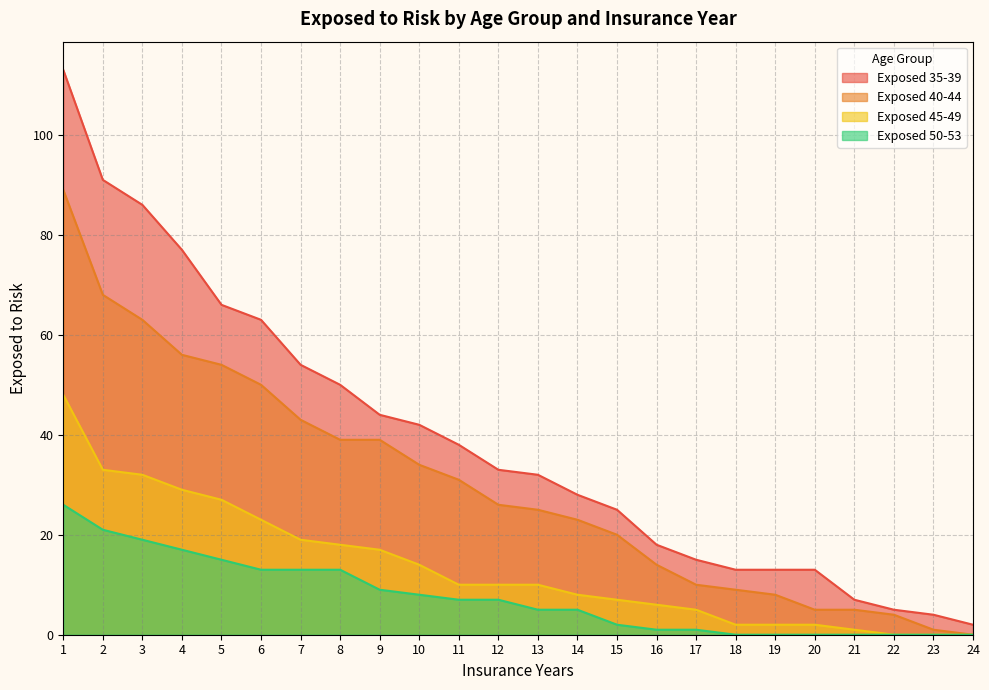

True or false: Exposed 50-53 has a value of 9 at 11.

False